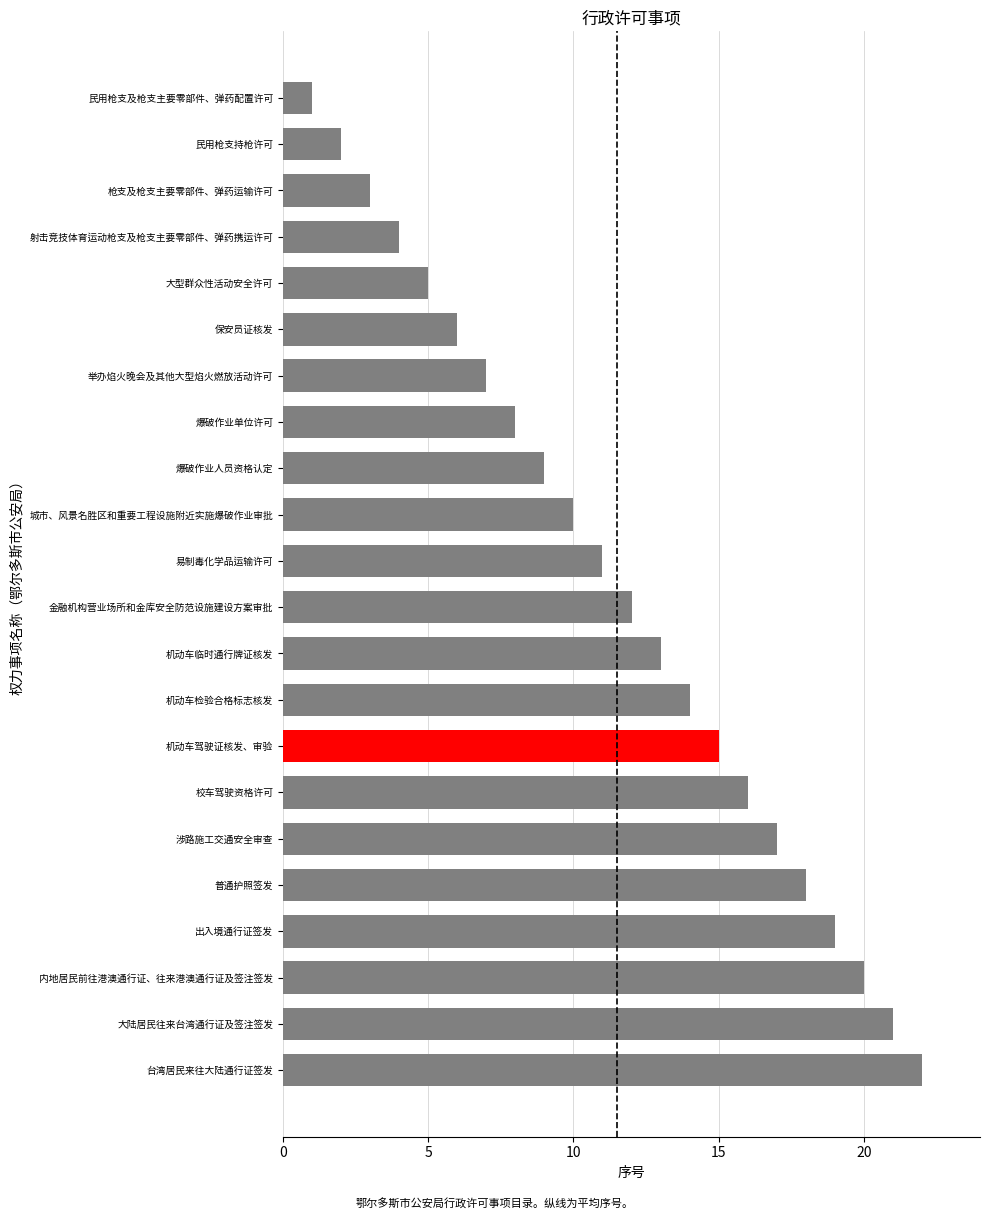

The value at 金融机构营业场所和金库安全防范设施建设方案审批 is 12. True or false?

True